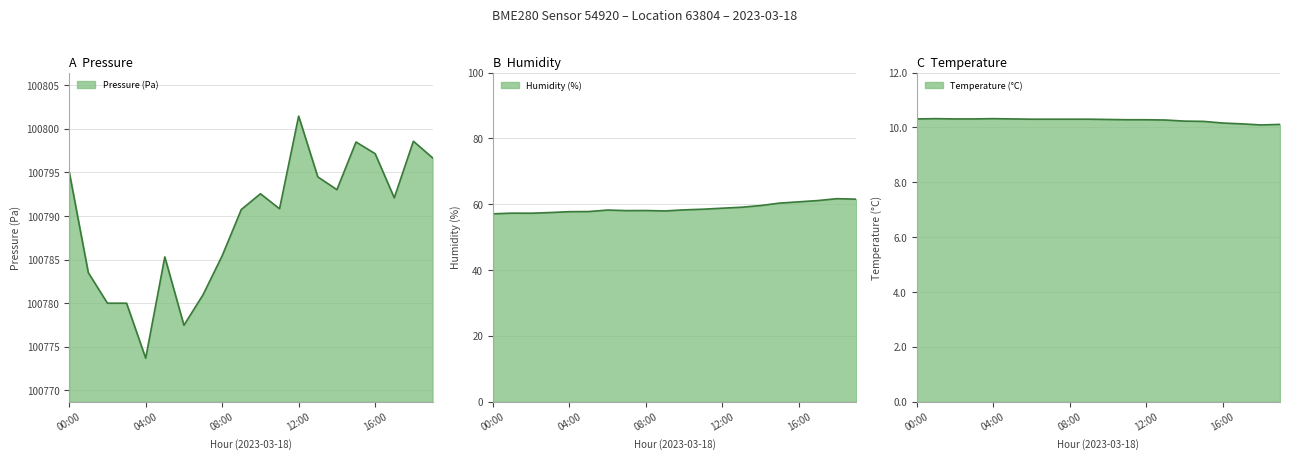

Does the chart have visible grid lines?

Yes